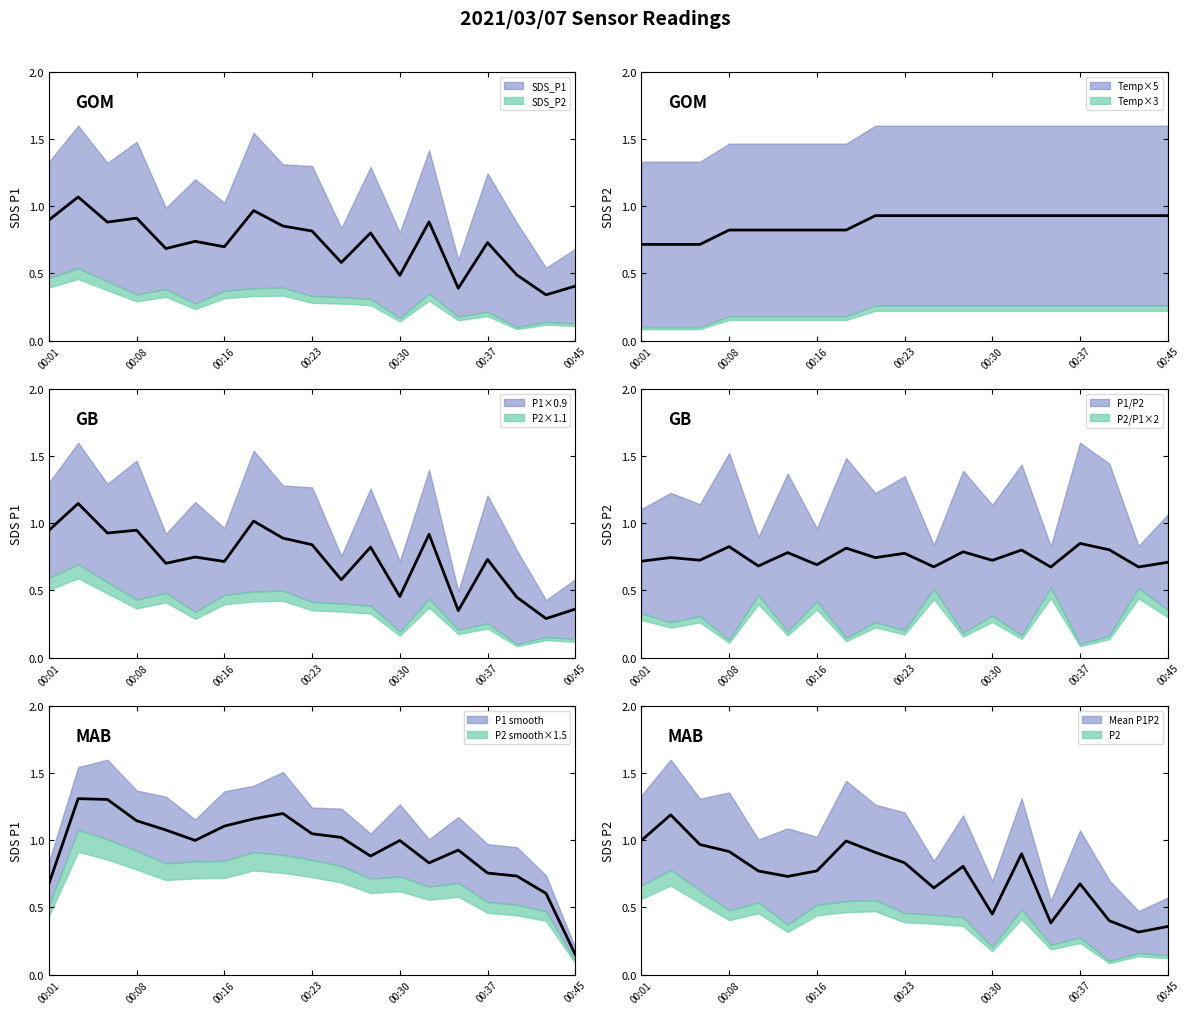

Which has a higher value, 00:13 or 00:18?

00:18